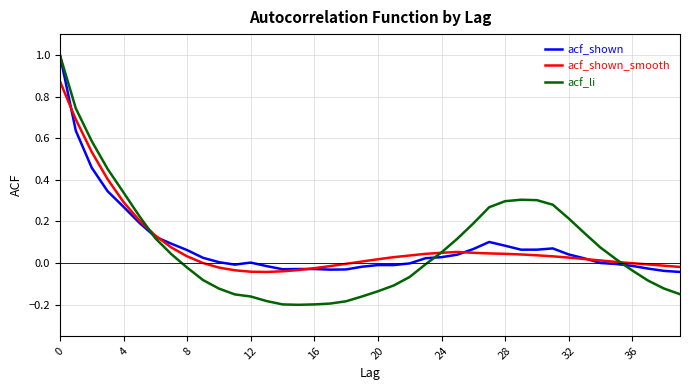

Which series has the largest range (max minus min)?

acf_li